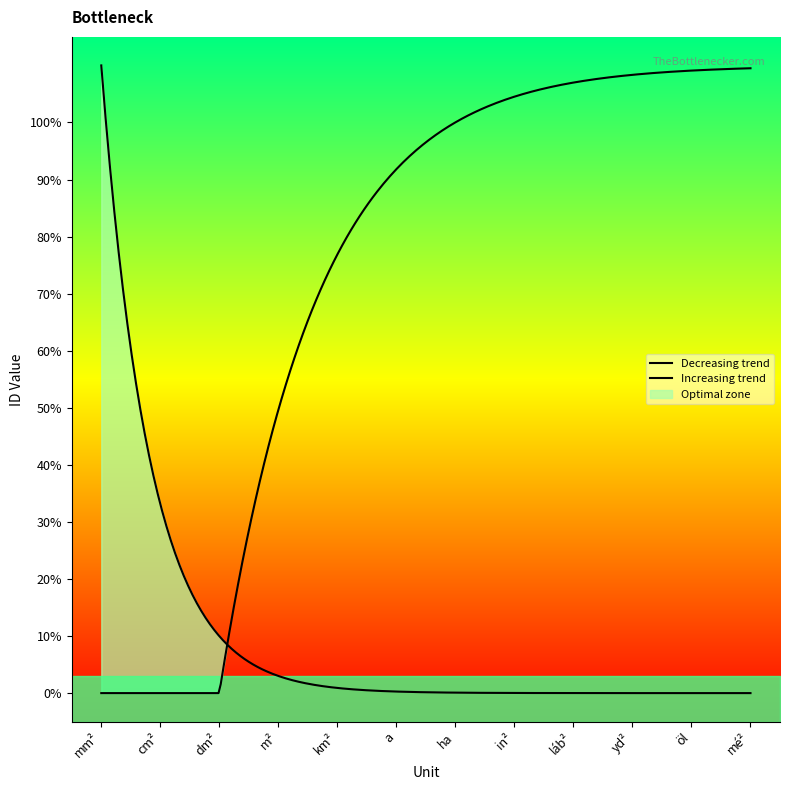

True or false: Column1 and ID cross at least once.

False